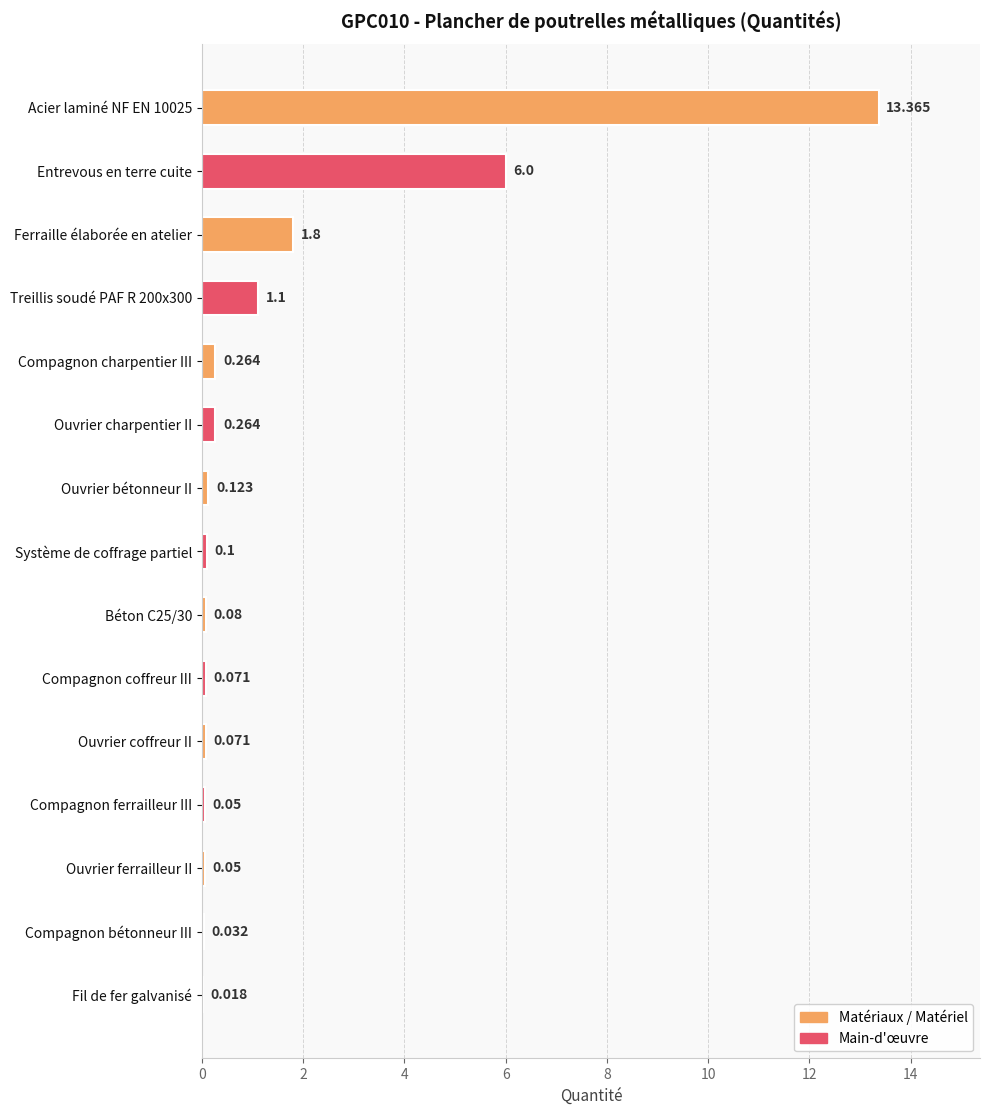

Where is the data nearest to the value 6?

Entrevous en terre cuite